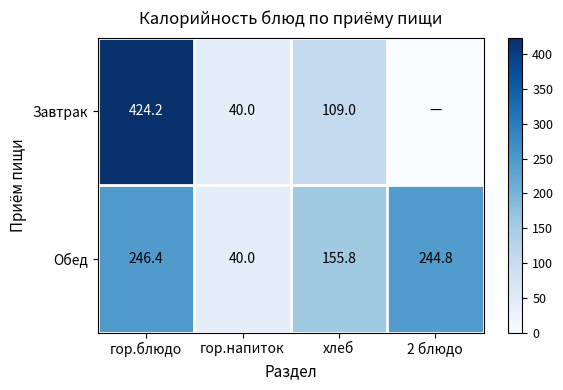

How many categories are shown in the chart?

4